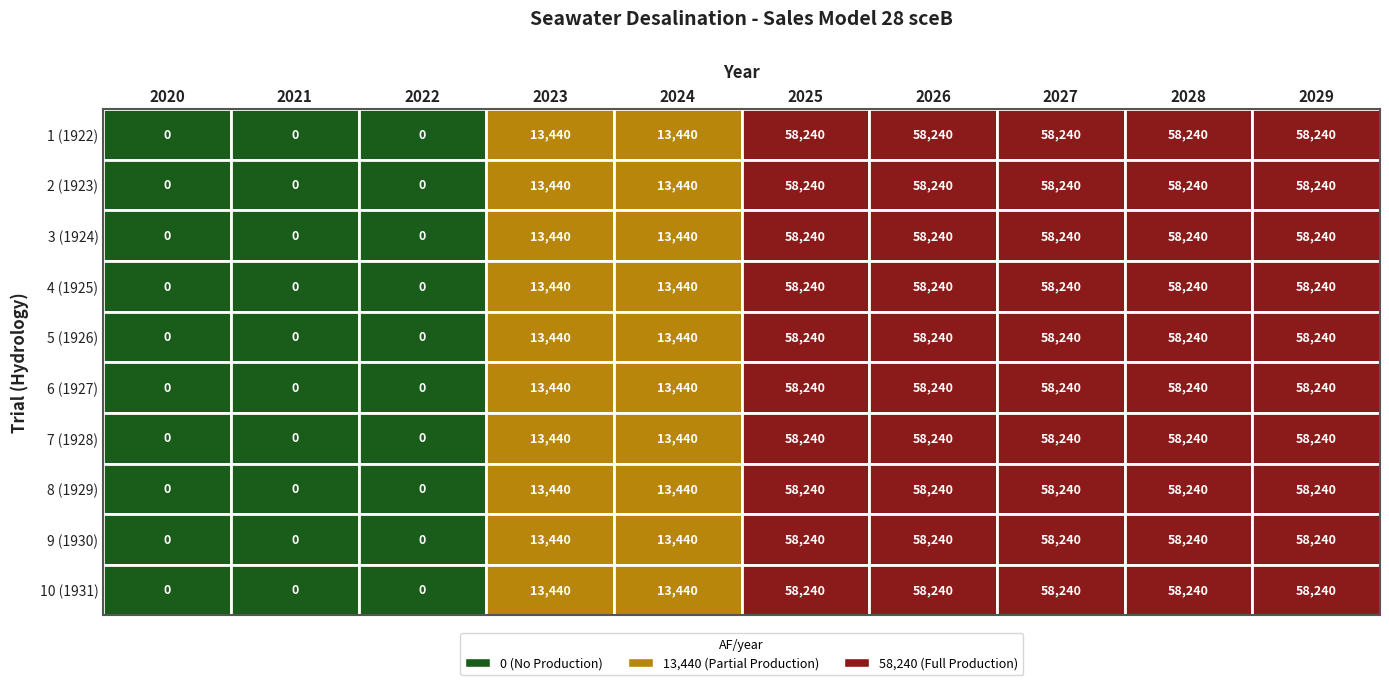

Reading left to right, what are all the values shown in this chart?

2020: 2020=0	2021=0	2022=0	2023=13440	2024=13440	2025=58240	2026=58240	2027=58240	2028=58240	2029=58240
2021: 2020=0	2021=0	2022=0	2023=13440	2024=13440	2025=58240	2026=58240	2027=58240	2028=58240	2029=58240
2022: 2020=0	2021=0	2022=0	2023=13440	2024=13440	2025=58240	2026=58240	2027=58240	2028=58240	2029=58240
2023: 2020=0	2021=0	2022=0	2023=13440	2024=13440	2025=58240	2026=58240	2027=58240	2028=58240	2029=58240
2024: 2020=0	2021=0	2022=0	2023=13440	2024=13440	2025=58240	2026=58240	2027=58240	2028=58240	2029=58240
2025: 2020=0	2021=0	2022=0	2023=13440	2024=13440	2025=58240	2026=58240	2027=58240	2028=58240	2029=58240
2026: 2020=0	2021=0	2022=0	2023=13440	2024=13440	2025=58240	2026=58240	2027=58240	2028=58240	2029=58240
2027: 2020=0	2021=0	2022=0	2023=13440	2024=13440	2025=58240	2026=58240	2027=58240	2028=58240	2029=58240
2028: 2020=0	2021=0	2022=0	2023=13440	2024=13440	2025=58240	2026=58240	2027=58240	2028=58240	2029=58240
2029: 2020=0	2021=0	2022=0	2023=13440	2024=13440	2025=58240	2026=58240	2027=58240	2028=58240	2029=58240